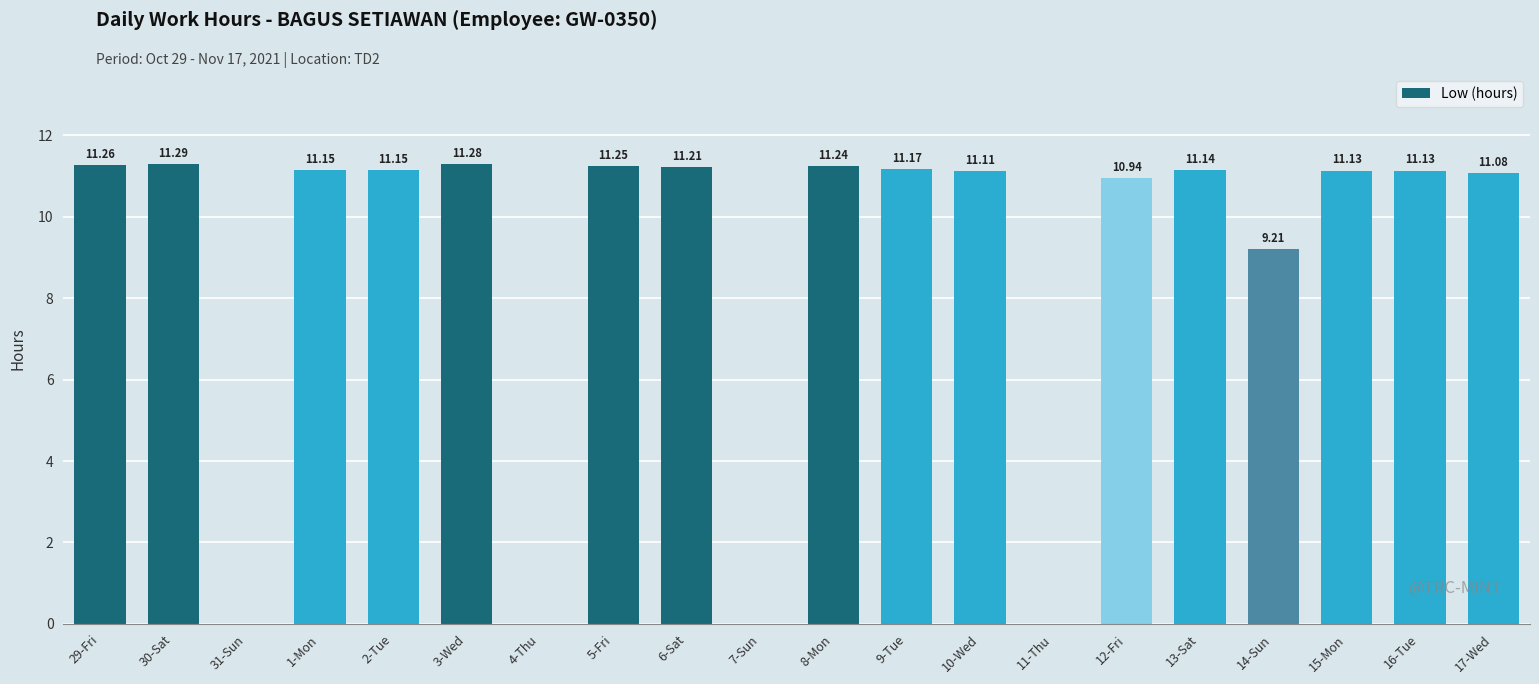

What is the sum of all values?

176.7